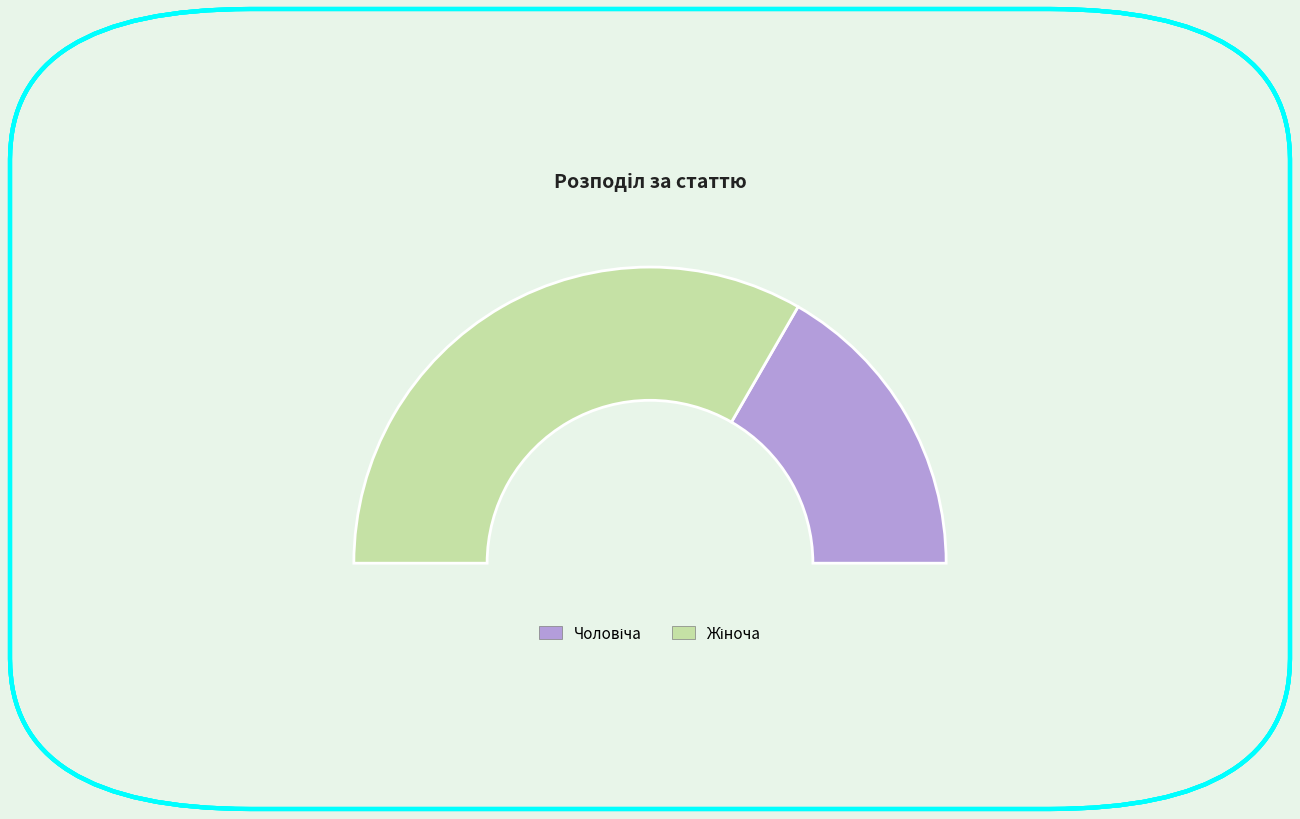

Rank the categories by value from lowest to highest.

Чоловіча, Жіноча